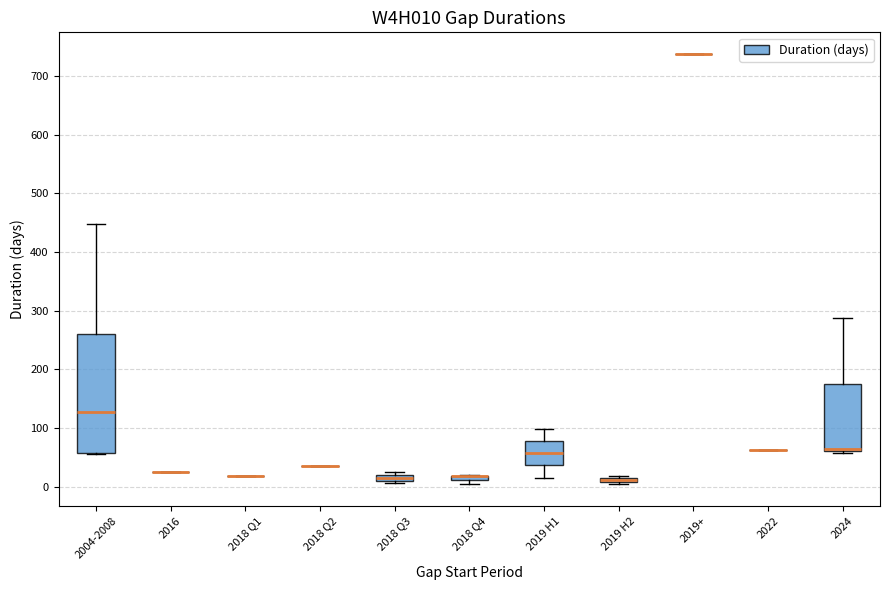

Which box is the tallest, from its lower edge to its upper edge?

2004-2008